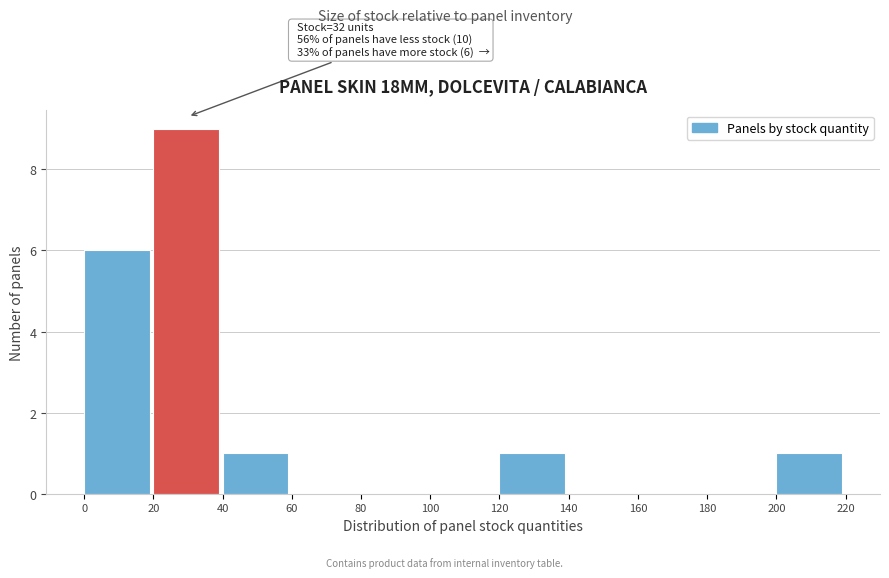

Which range on the x-axis has the tallest bar?

20 to 40